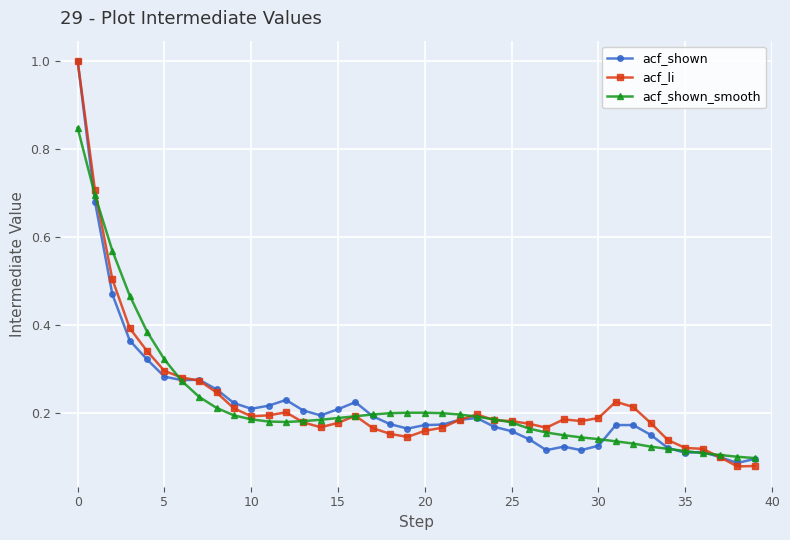

Which series has the widest spread of values?

acf_li